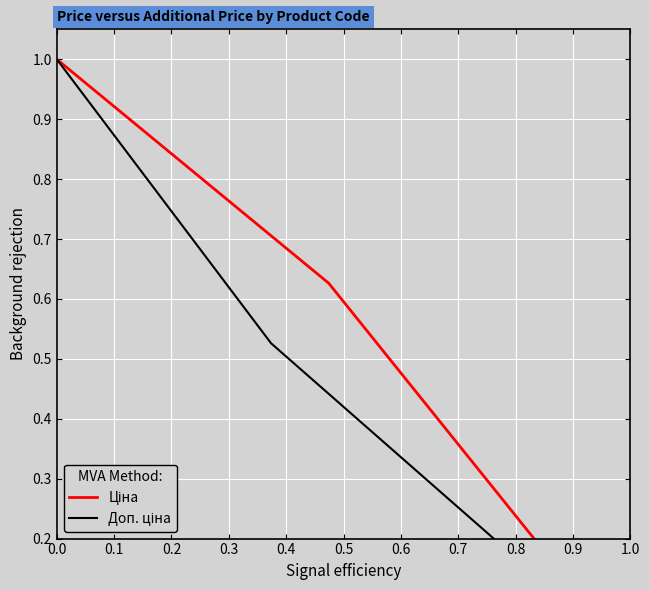

True or false: Доп. ціна and Ціна intersect in this chart.

False